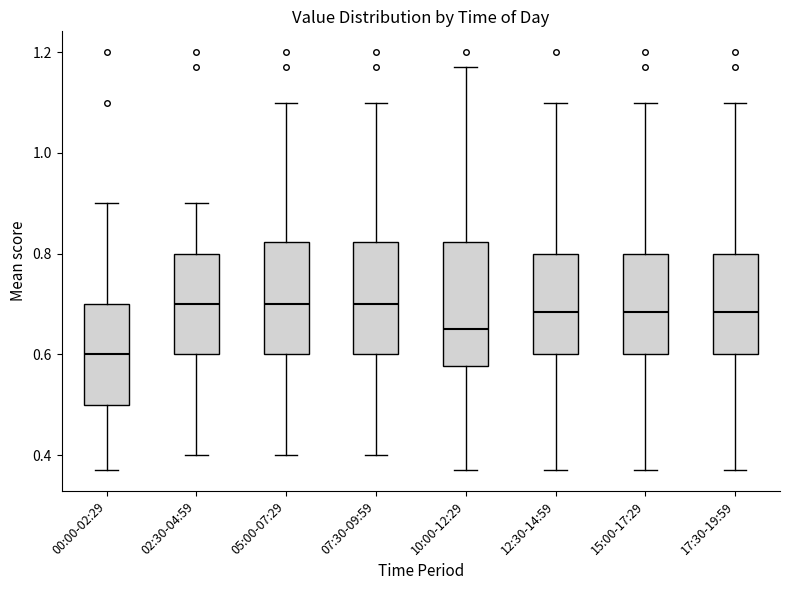

Which box's median line is the lowest?

00:00-02:29